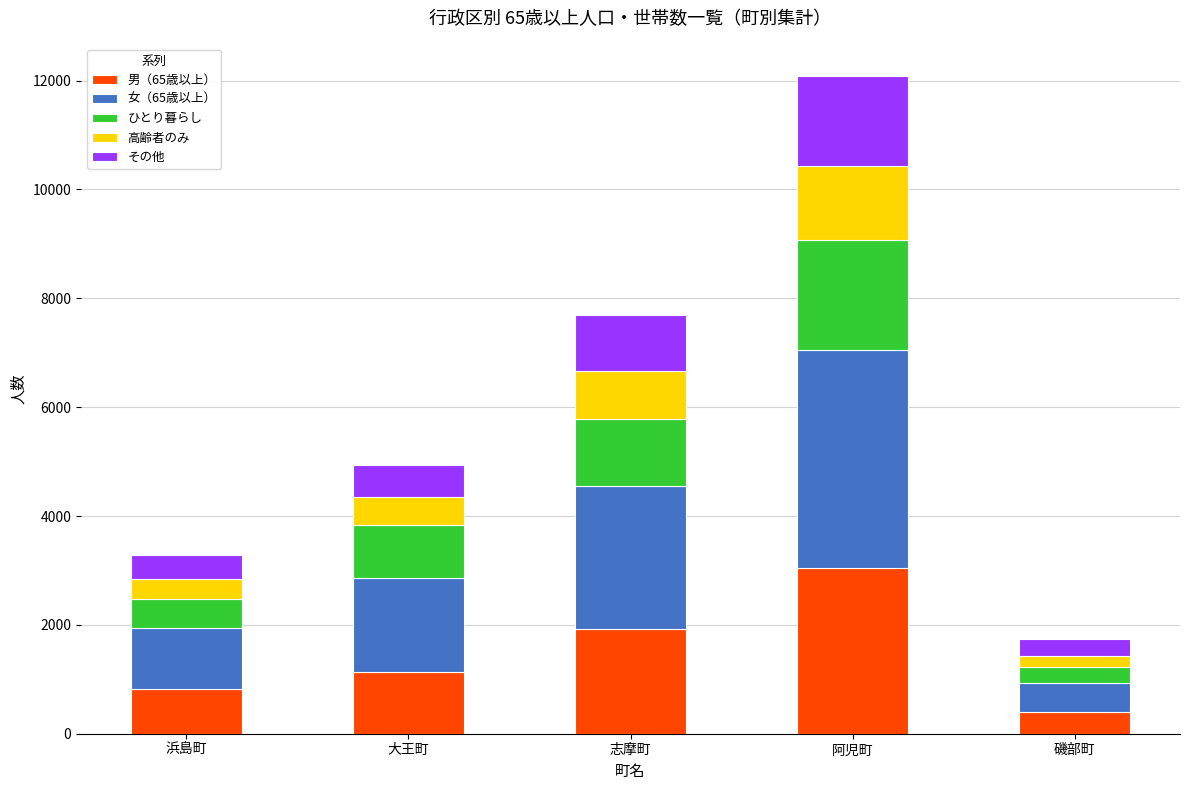

The 男（65歳以上） series shows 1139 at 大王町. True or false?

True